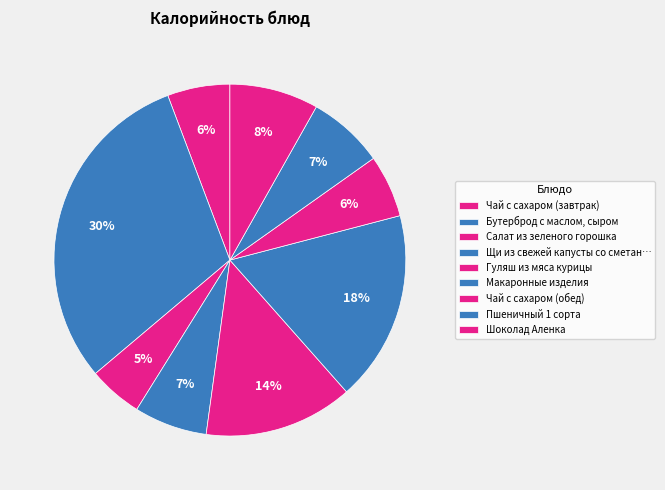

How many segments does this pie chart have?

9